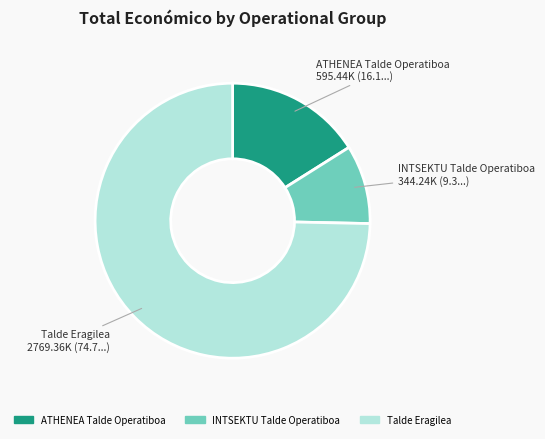

Which has a higher value, ATHENEA Talde Operatiboa or Talde Eragilea?

Talde Eragilea